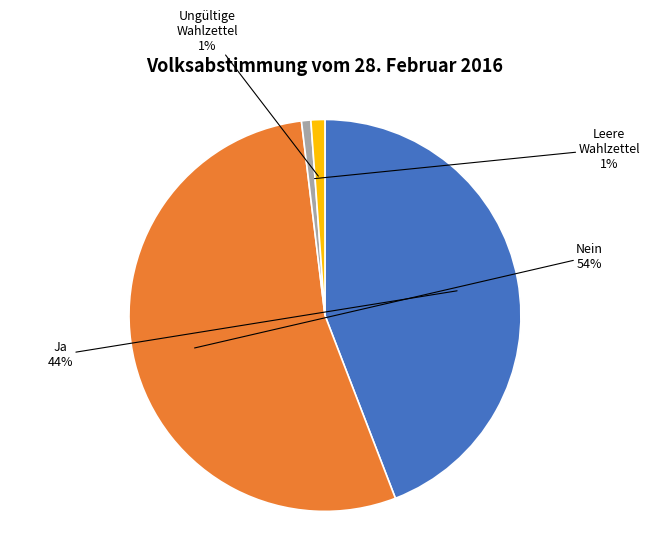

Is there a majority slice in this chart?

Yes